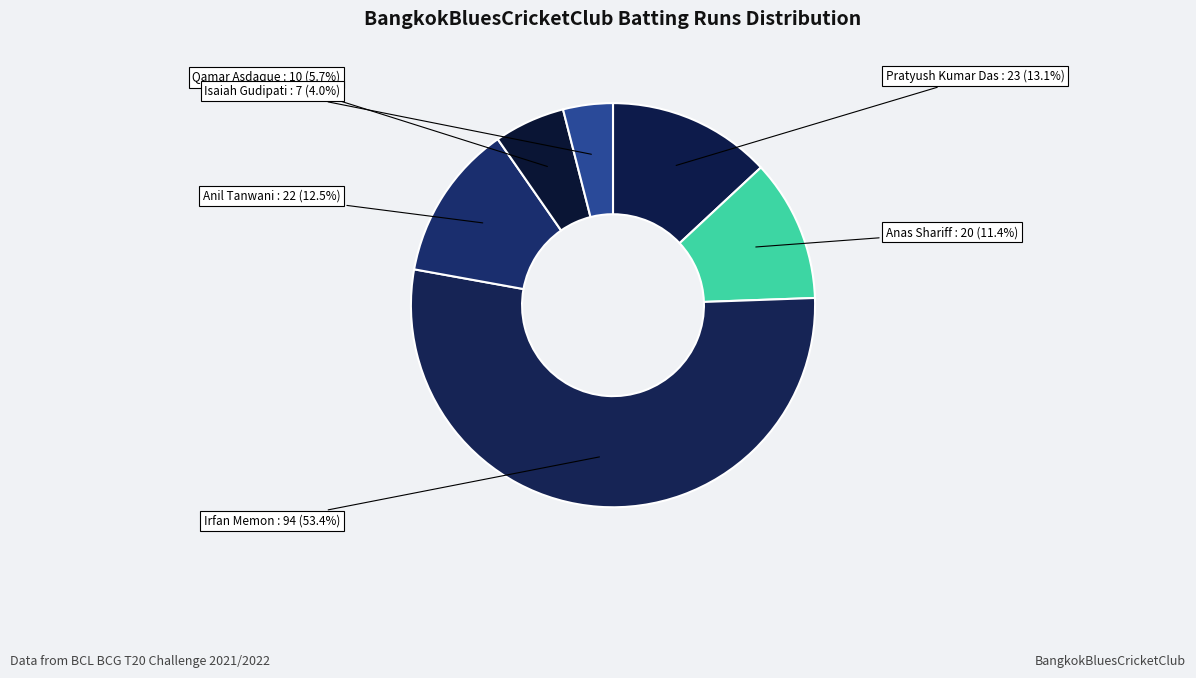

How many slices are in this pie chart?

6